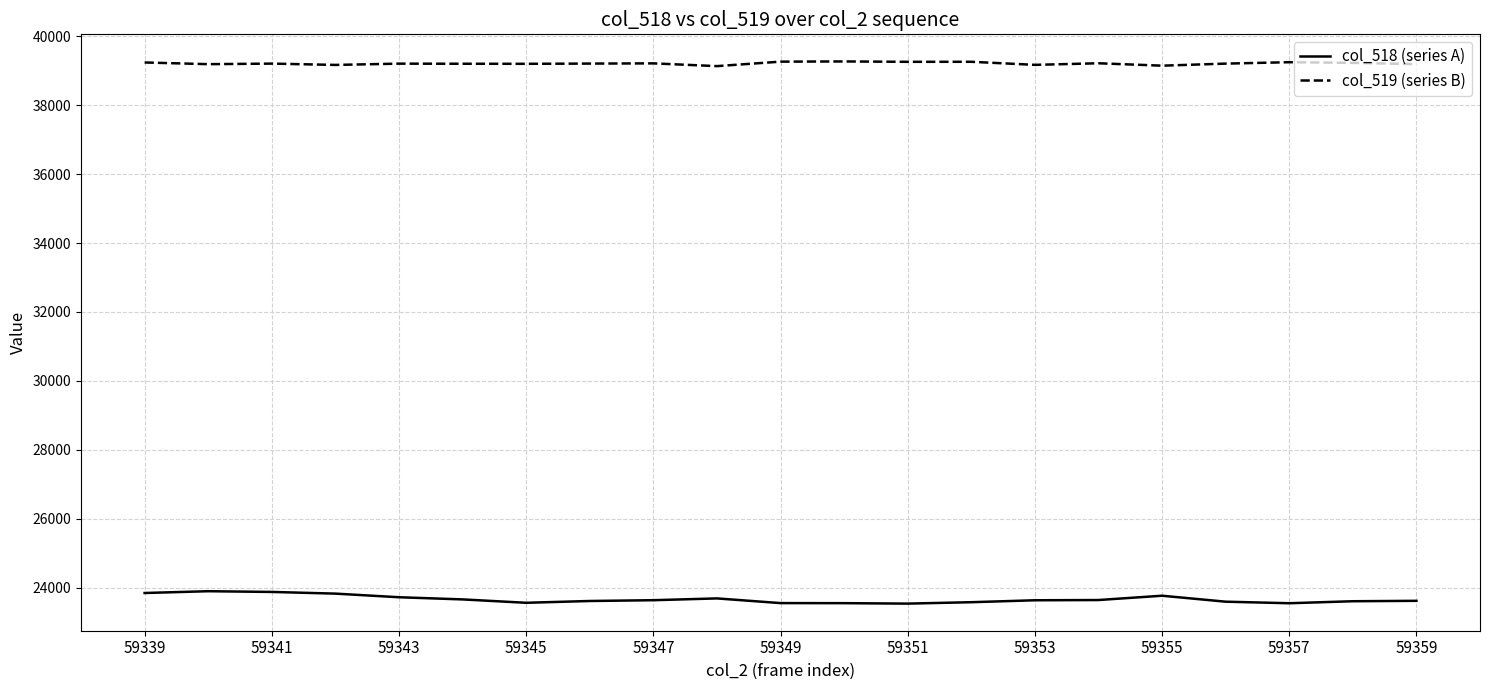

List the series in order of their overall mean, lowest first.

col_518 (series A), col_519 (series B)